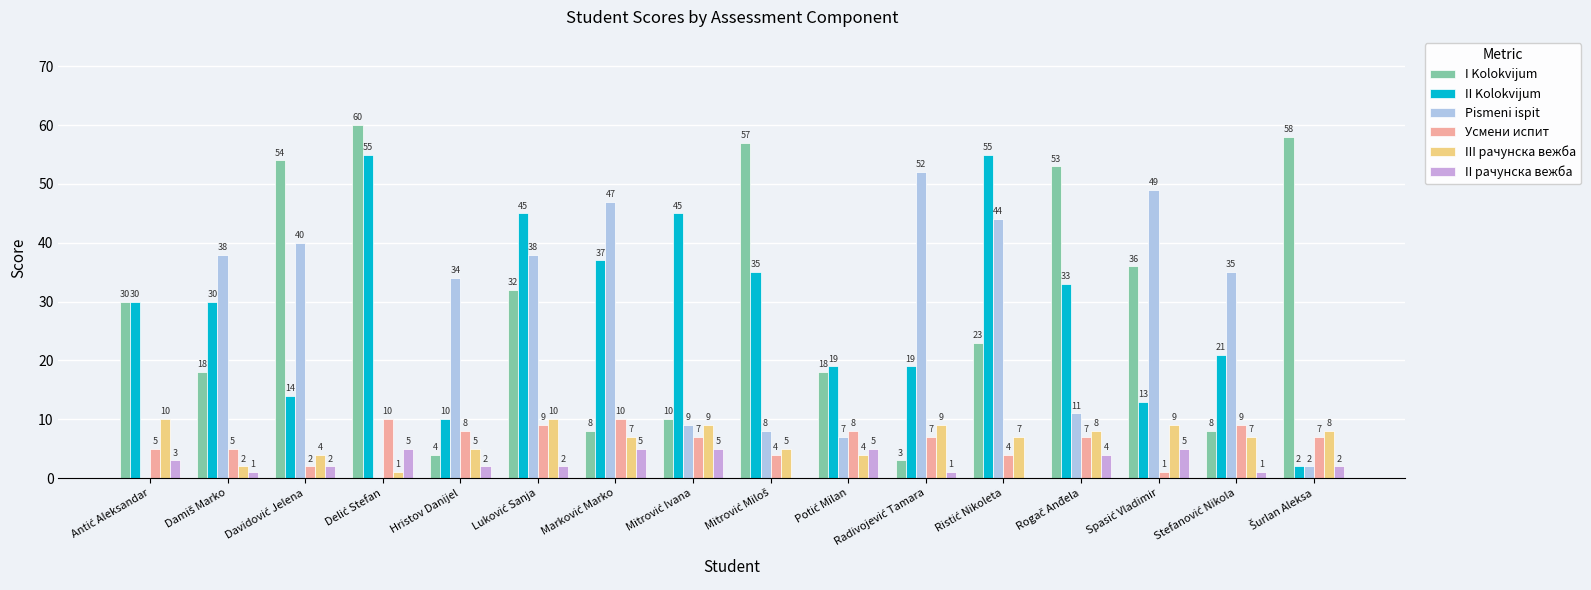

Count the II рачунска вежба values in the range 1 to 5.

14